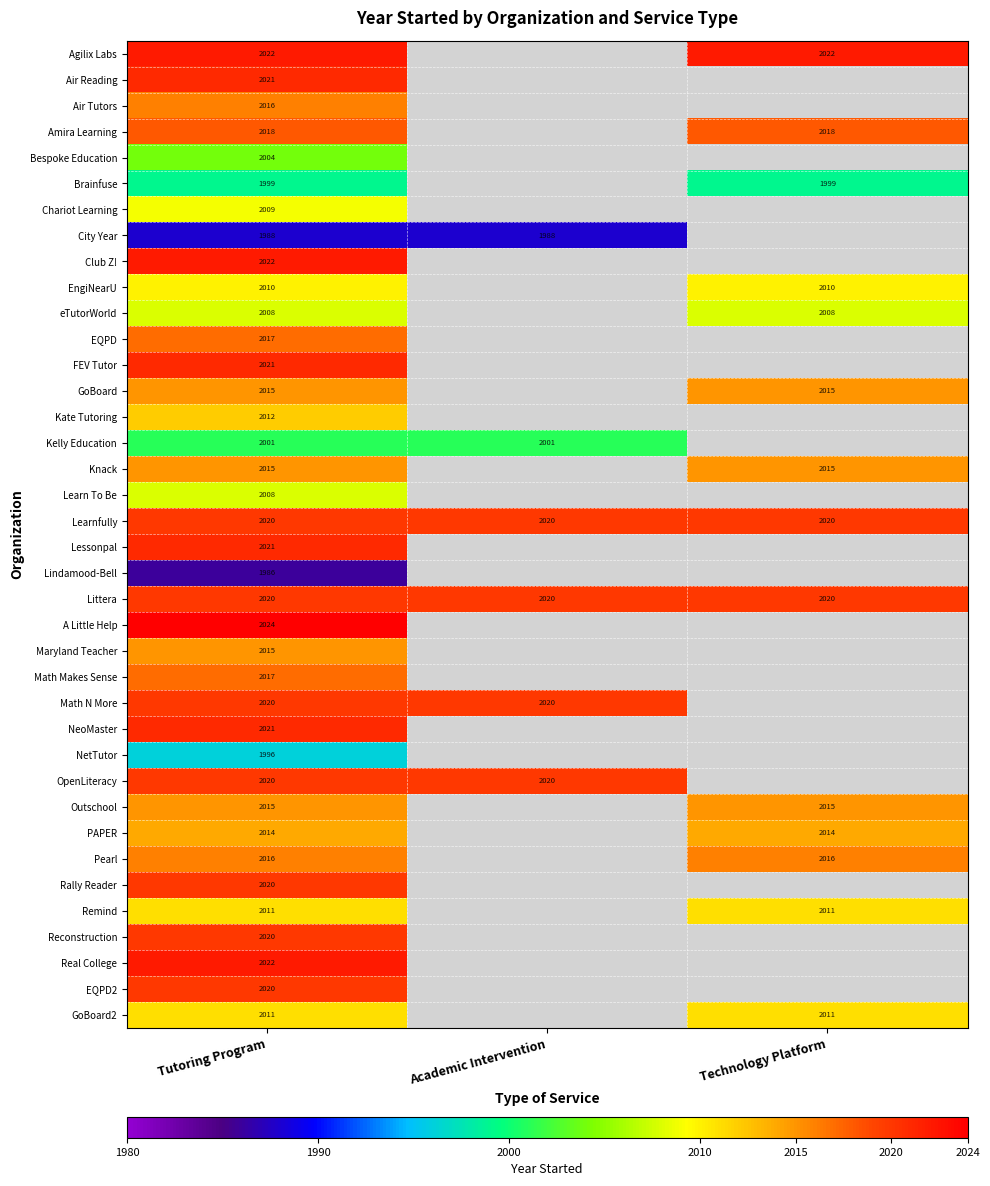

What is the total value across all series at Tutoring Program?

76515